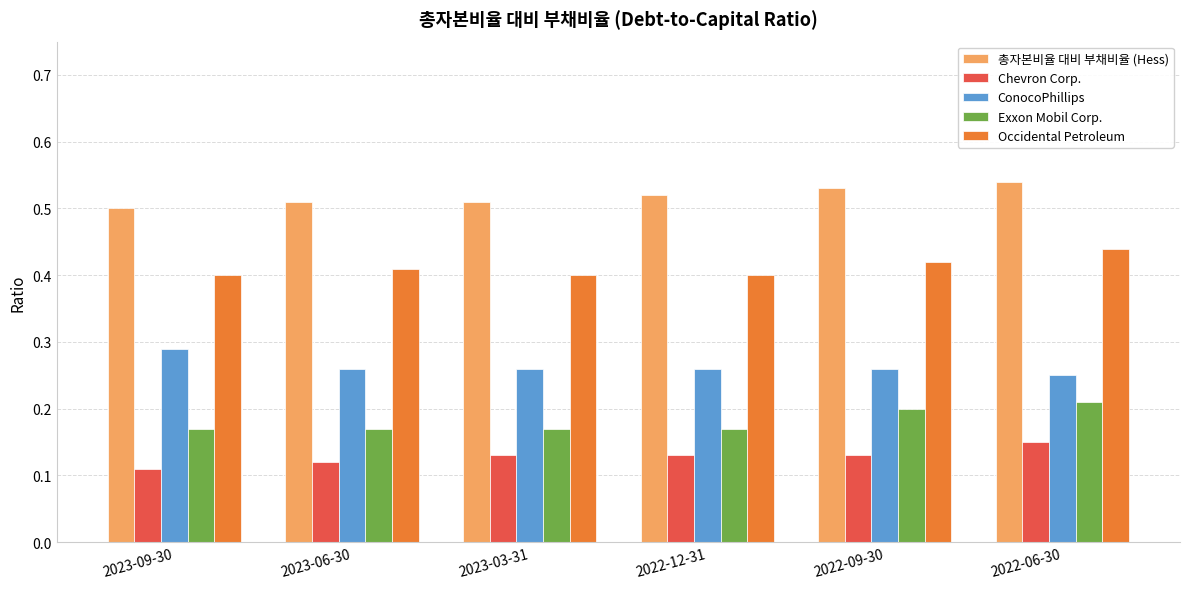

The Exxon Mobil Corp. series shows 0.2 at 2022-09-30. True or false?

True